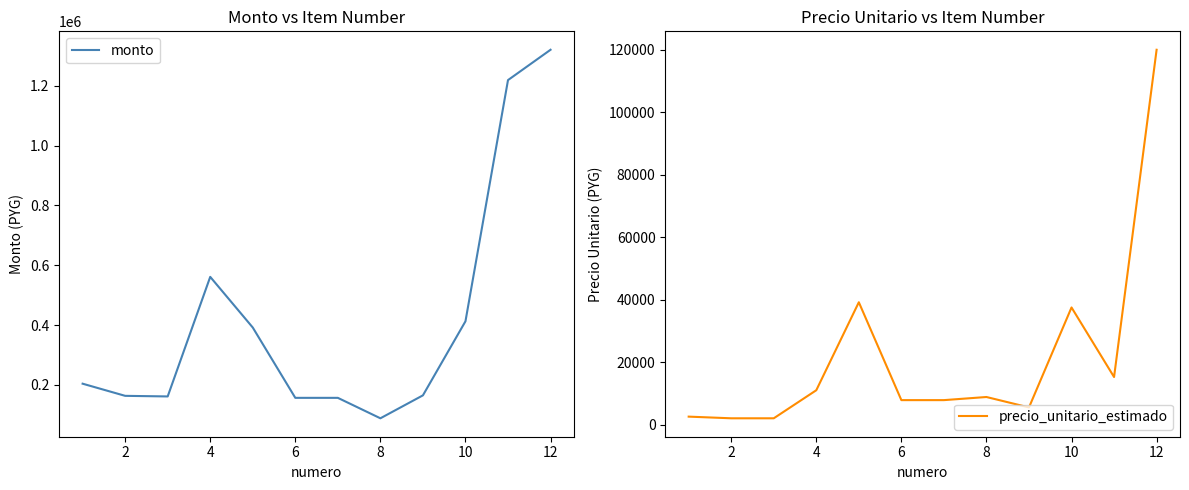

How many interior local peaks does the monto series have?

1